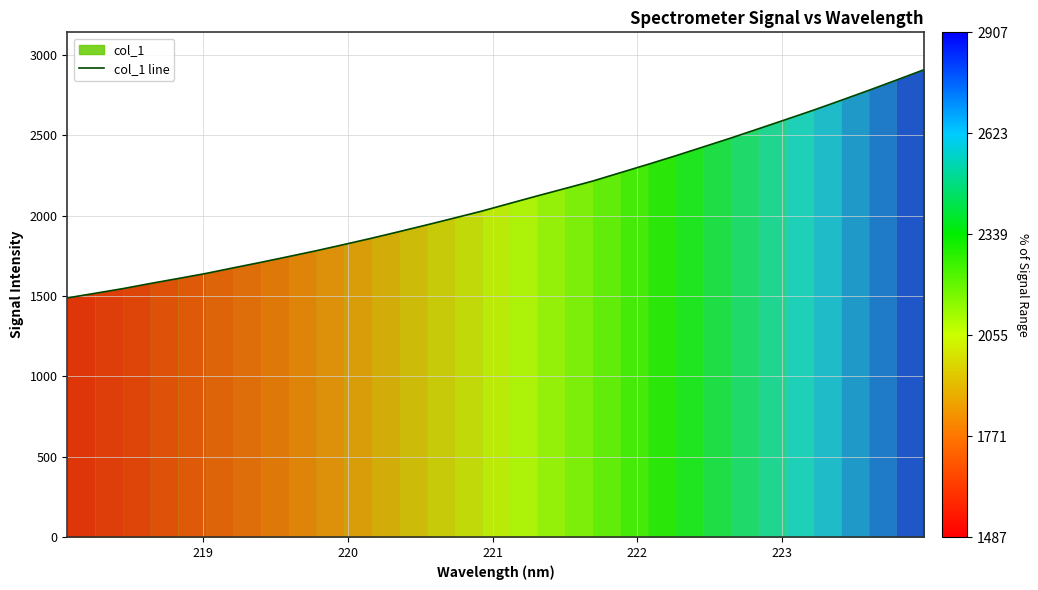

What is the maximum value shown in the chart?

2907.5